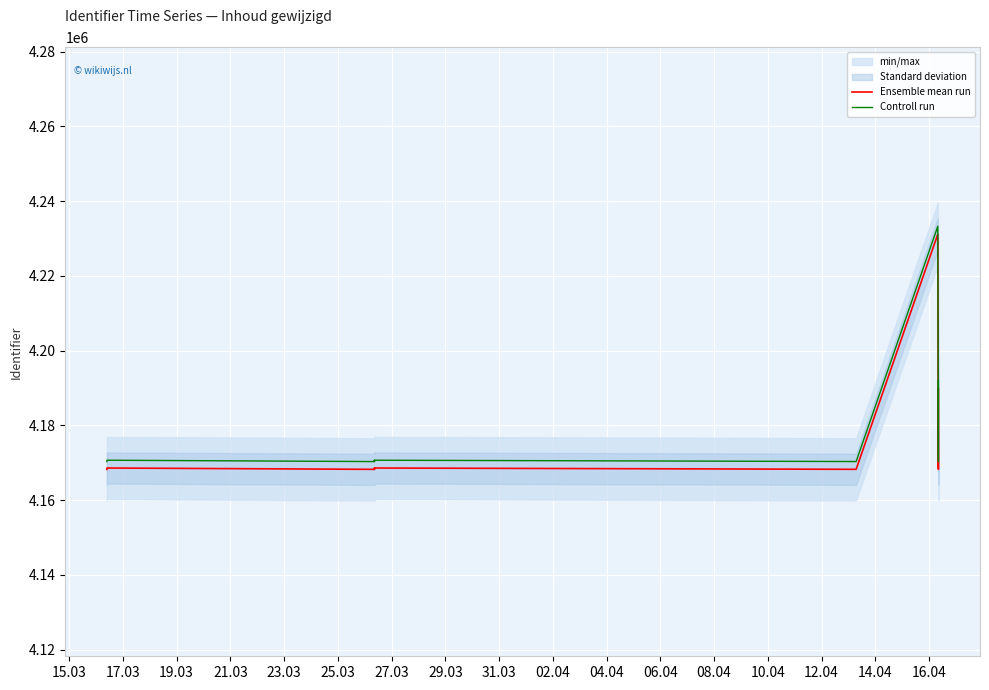

What is the minimum value shown in the chart?

4168200.0